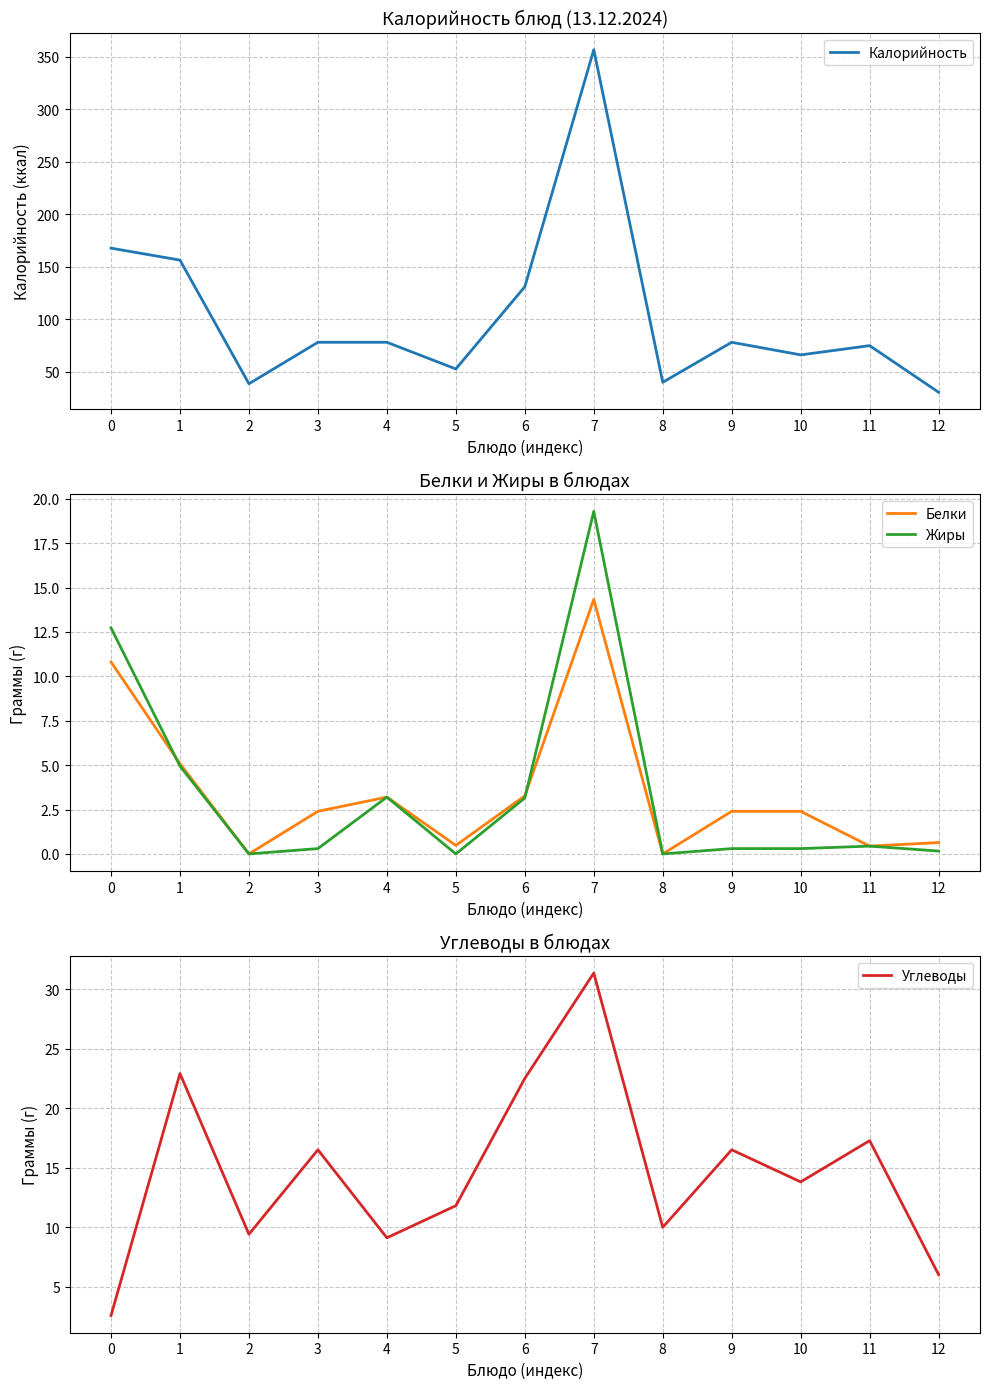

How many values in the Белки series exceed 2?

8